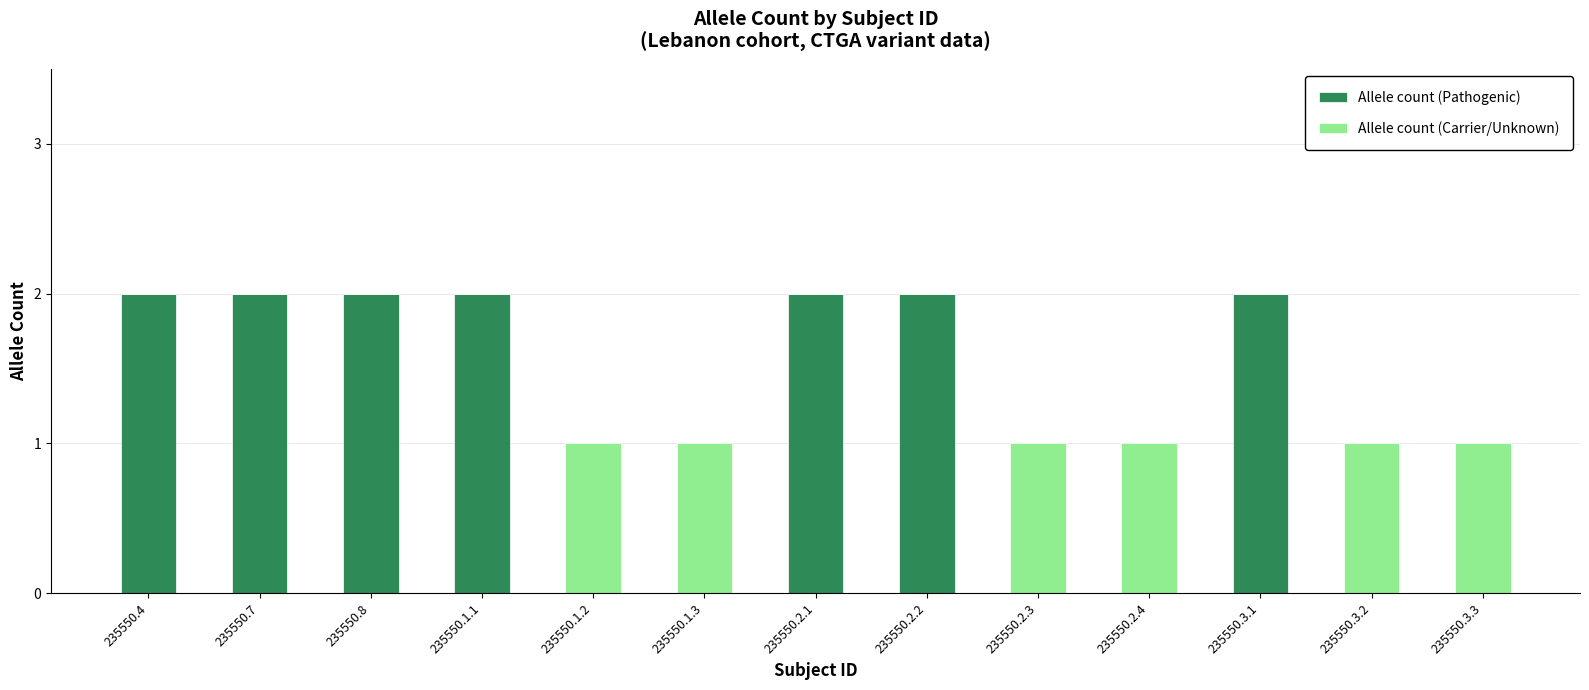

Count the number of categories in the chart.

13